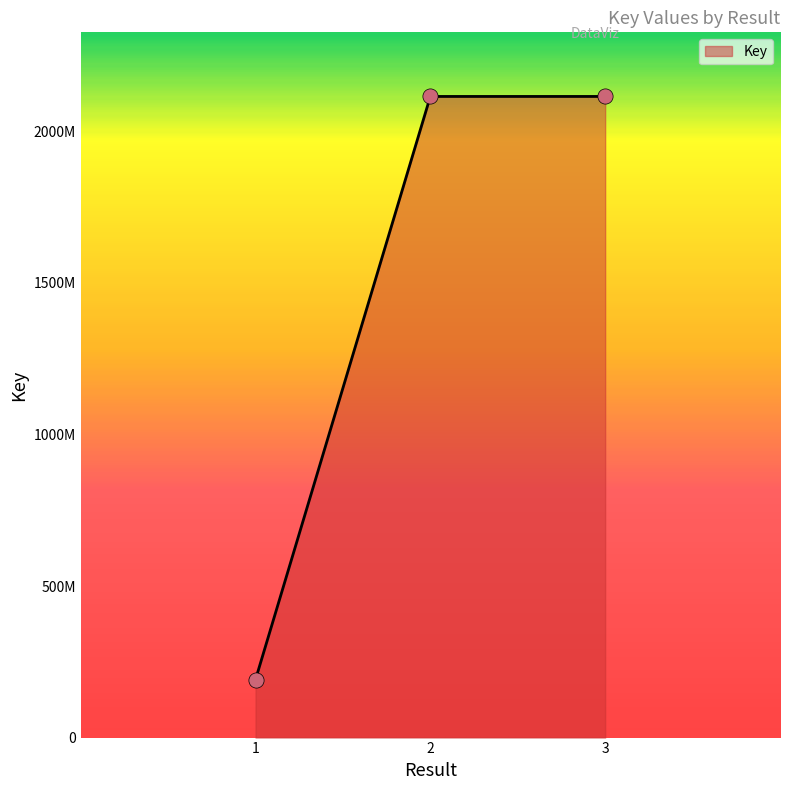

Does the chart have visible grid lines?

No